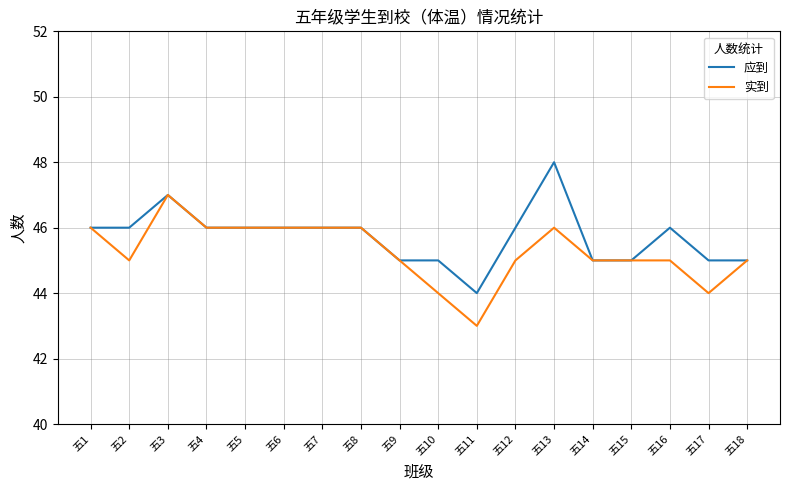

What are all the series names shown in the legend?

应到, 实到